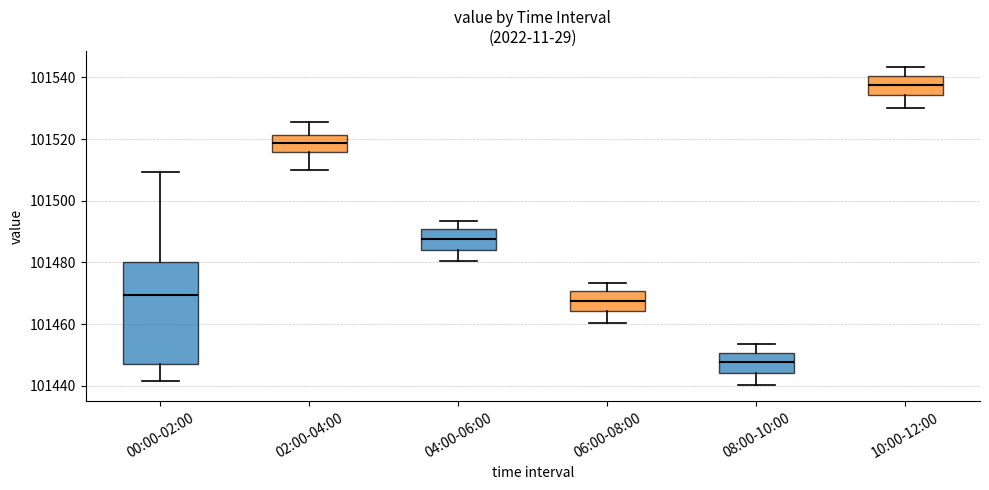

Where is the lower edge of the box for 00:00-02:00 on the y-axis? The values are not printed on the chart, so give them approximately, as read against the axis.

101448